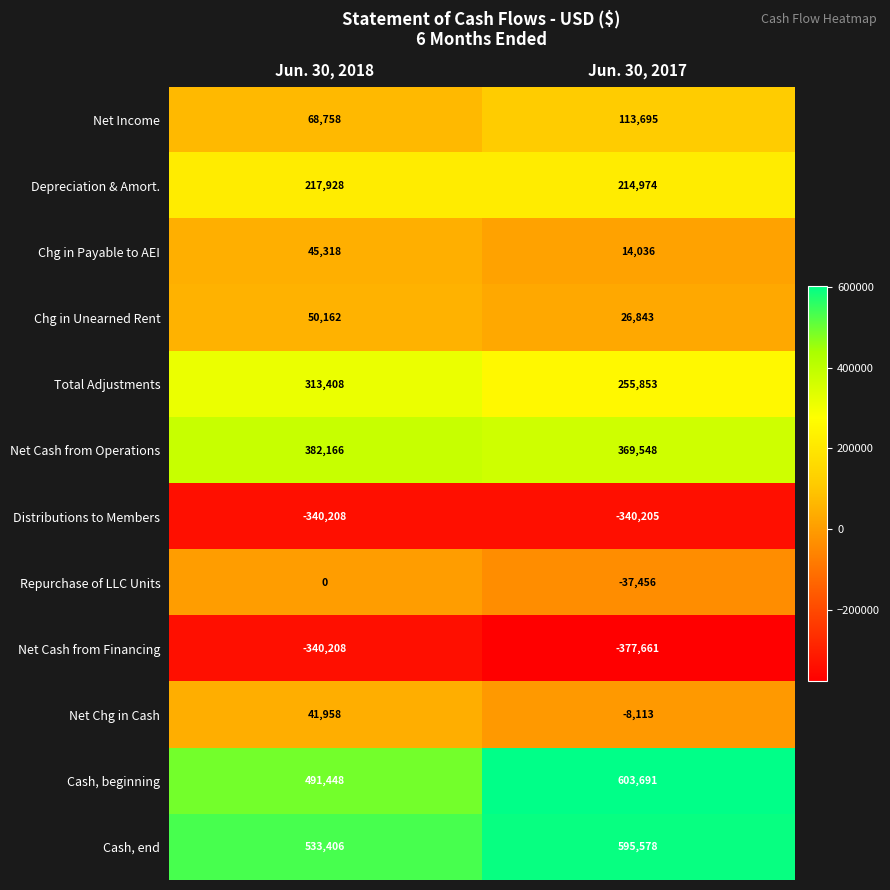

Which series has the largest total across all categories?

Cash, end